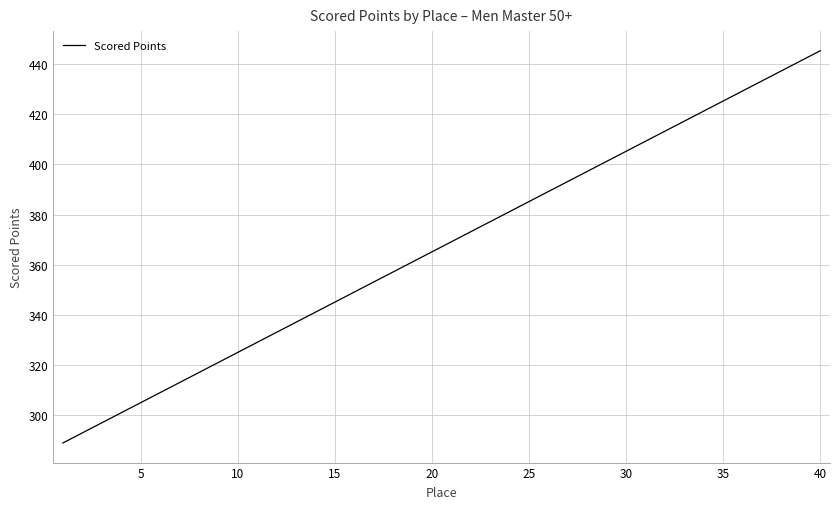

What is the greatest value displayed?

445.3